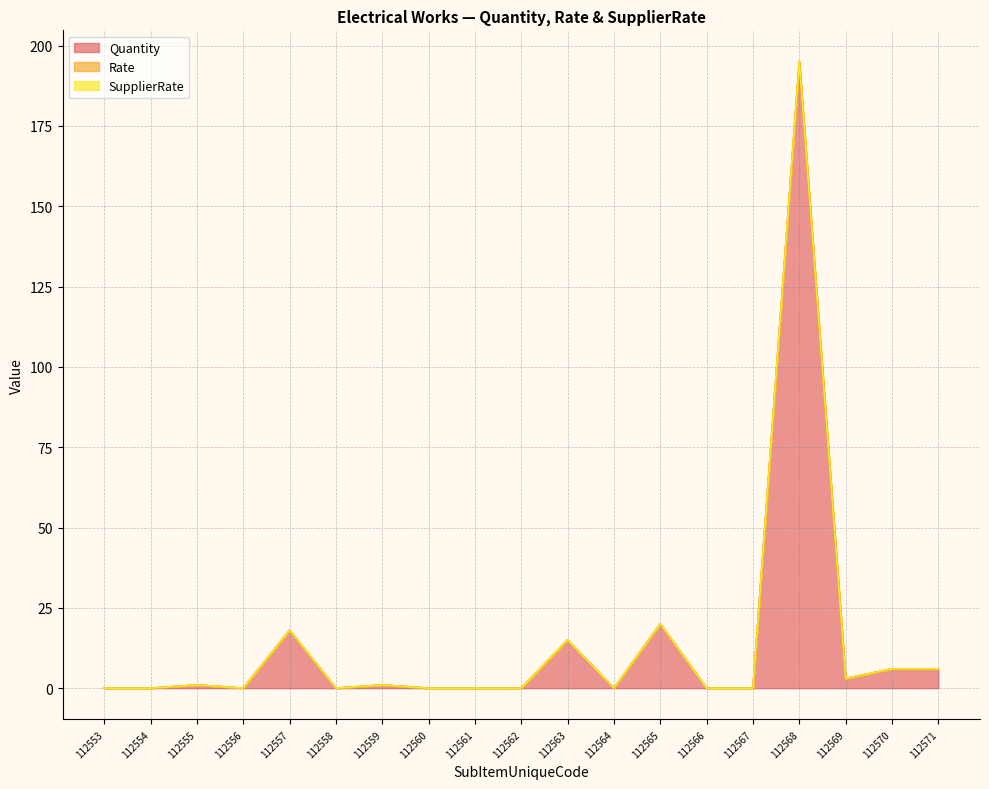

At which category is the sum across all series the highest?

112568